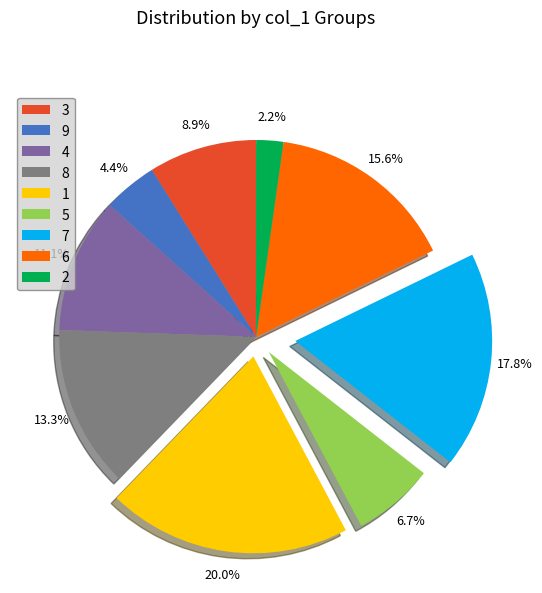

Is it true that 2 is 7% of the pie?

False